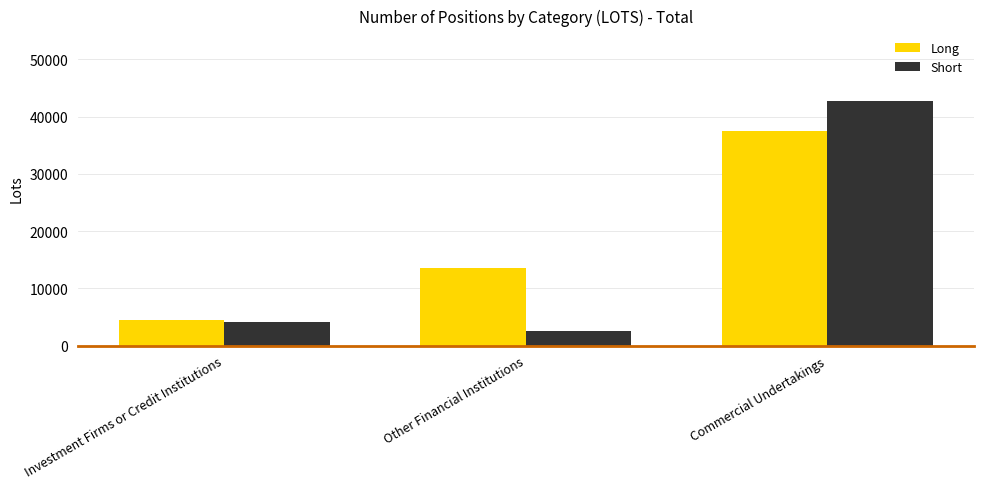

The Short series shows 4160.4 at Investment Firms or Credit Institutions. True or false?

True